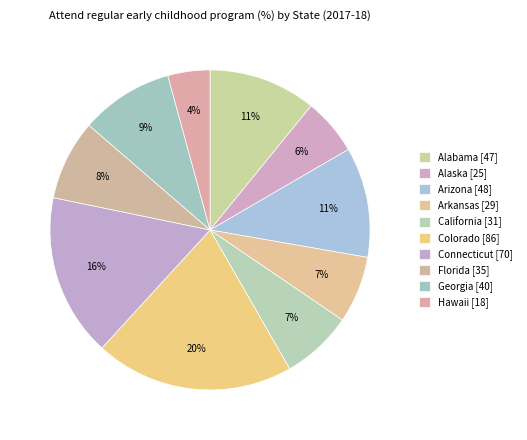

The Georgia slice represents 1% of the pie. True or false?

False